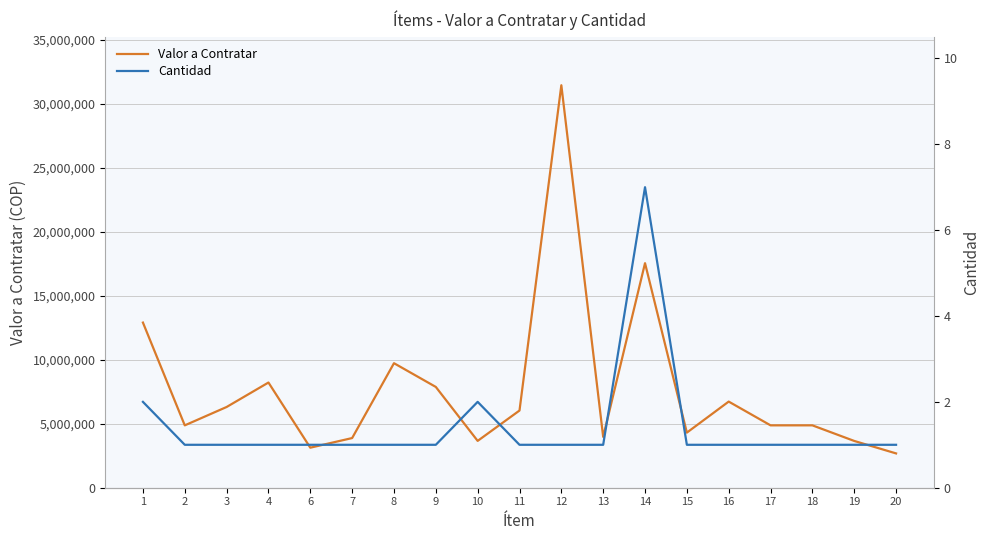

Does the chart display data point markers on the line(s)?

No